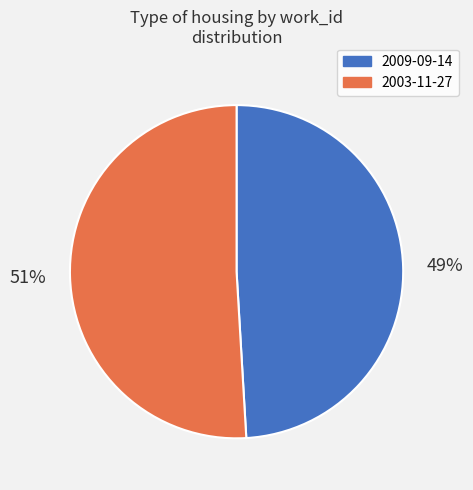

To the nearest percent, what percentage of the pie is 2003-11-27?

51%